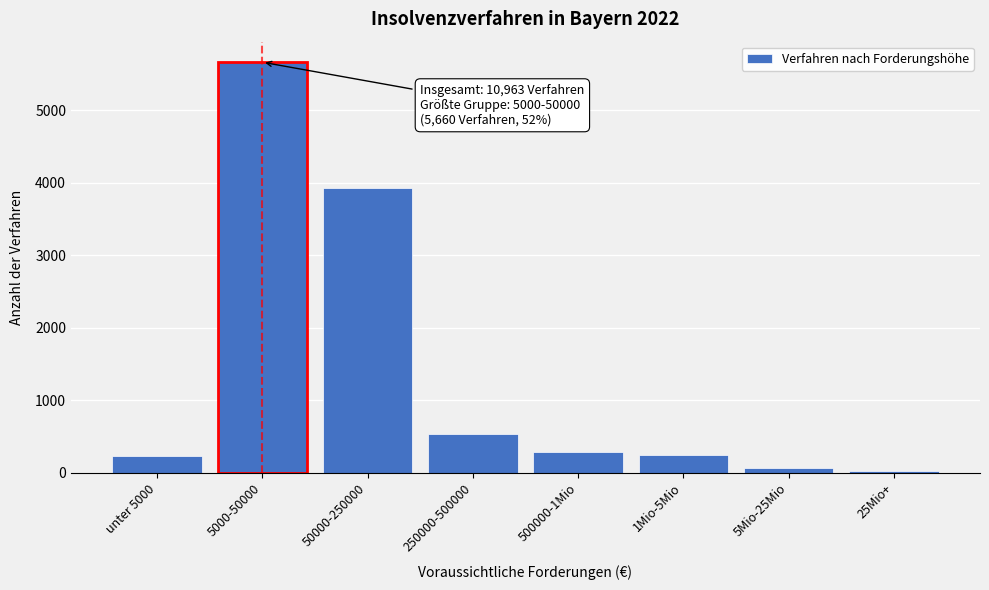

Reading right to left, what are all the values shown in this chart?

18	69	251	283	533	3923	5660	226